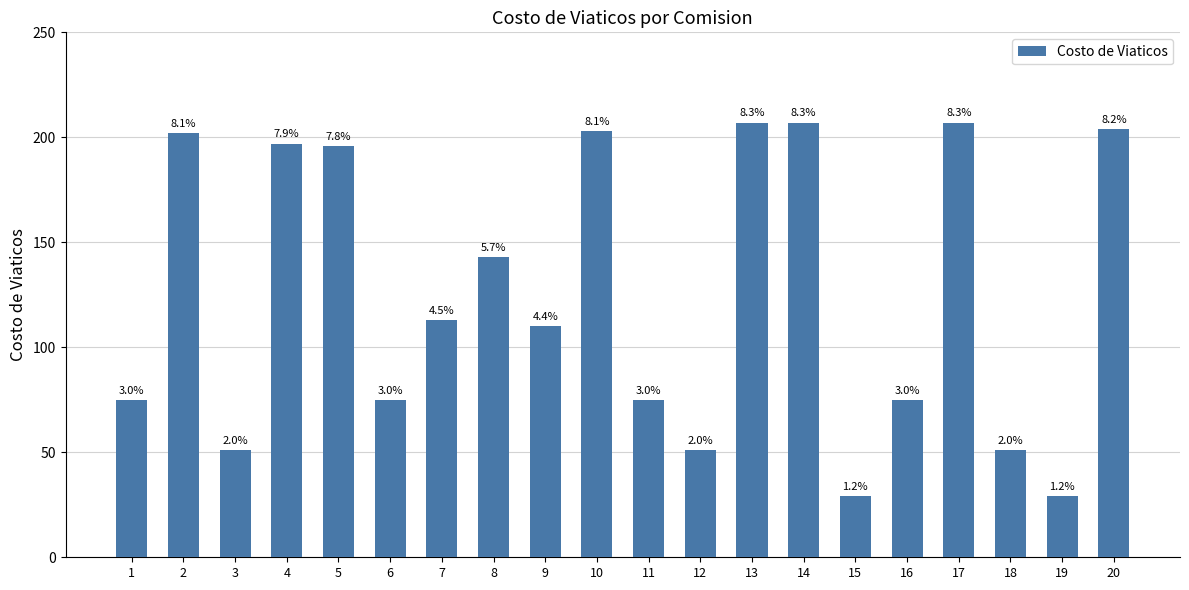

What is the value of the 2nd bar from the left?

202.0